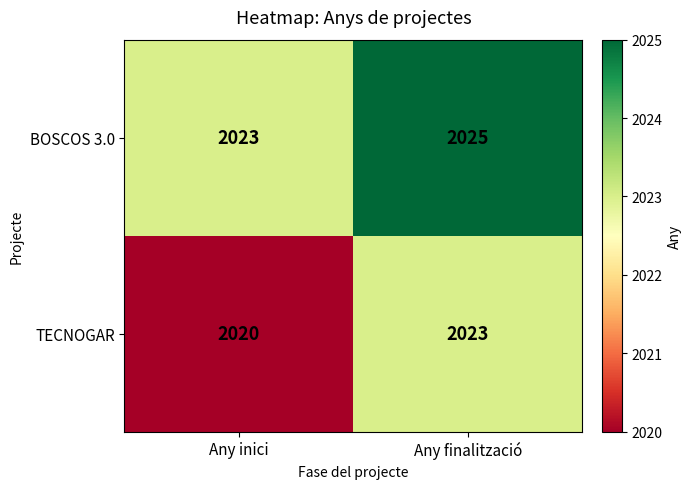

True or false: BOSCOS 3.0 has a value of 1072 at Any inici.

False